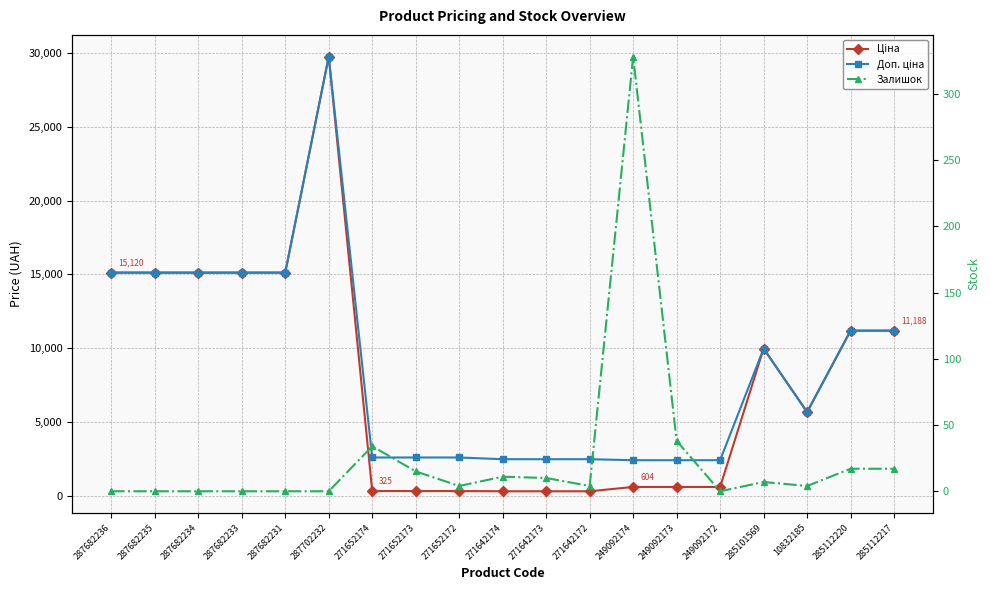

What is the value of the Доп. ціна point at the 1st from the left?

15120.0